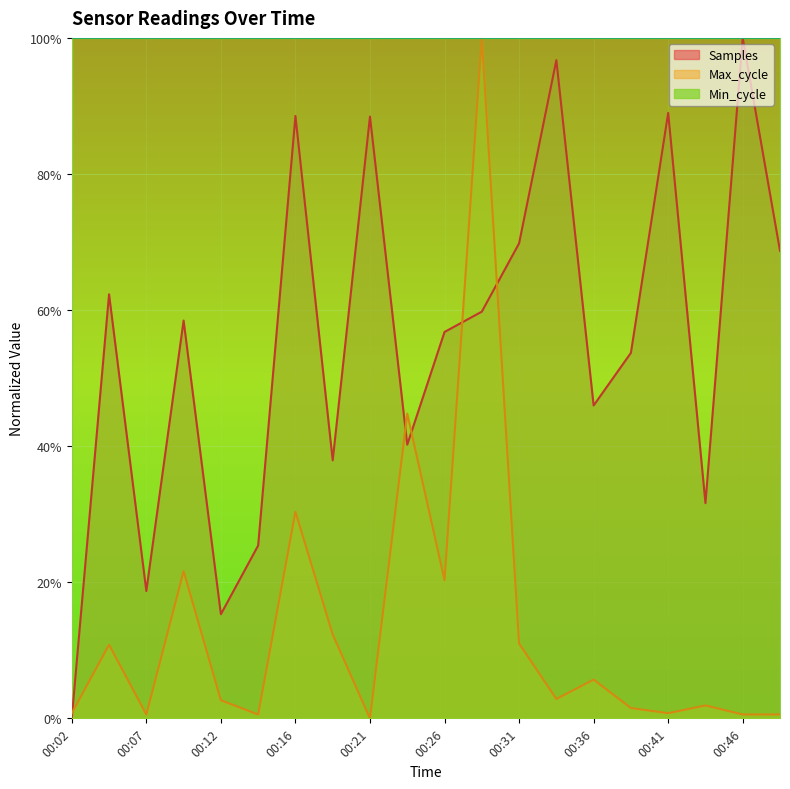

Reading left to right, what are all the values shown in this chart?

Samples: 00:02=0.0	00:04=0.6	00:07=0.2	00:09=0.6	00:12=0.2	00:14=0.3	00:16=0.9	00:19=0.4	00:21=0.9	00:24=0.4	00:26=0.6	00:29=0.6	00:31=0.7	00:33=1.0	00:36=0.5	00:38=0.5	00:41=0.9	00:43=0.3	00:46=1.0	00:48=0.7
Max_cycle: 00:02=0.0	00:04=0.1	00:07=0.0	00:09=0.2	00:12=0.0	00:14=0.0	00:16=0.3	00:19=0.1	00:21=0.0	00:24=0.4	00:26=0.2	00:29=1.0	00:31=0.1	00:33=0.0	00:36=0.1	00:38=0.0	00:41=0.0	00:43=0.0	00:46=0.0	00:48=0.0